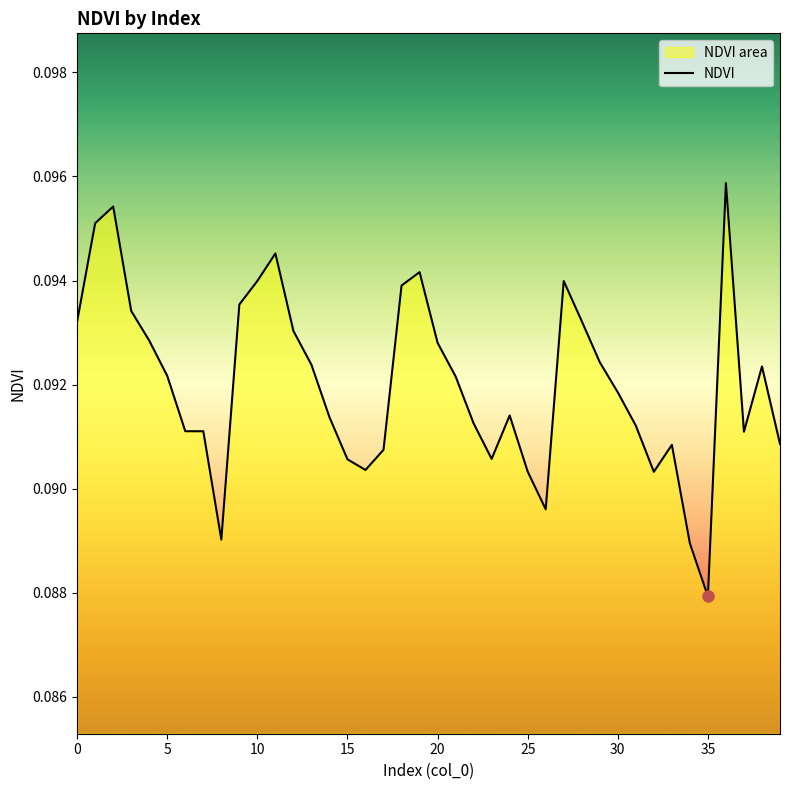

What is the sum of the values at 33 and 9?

0.2